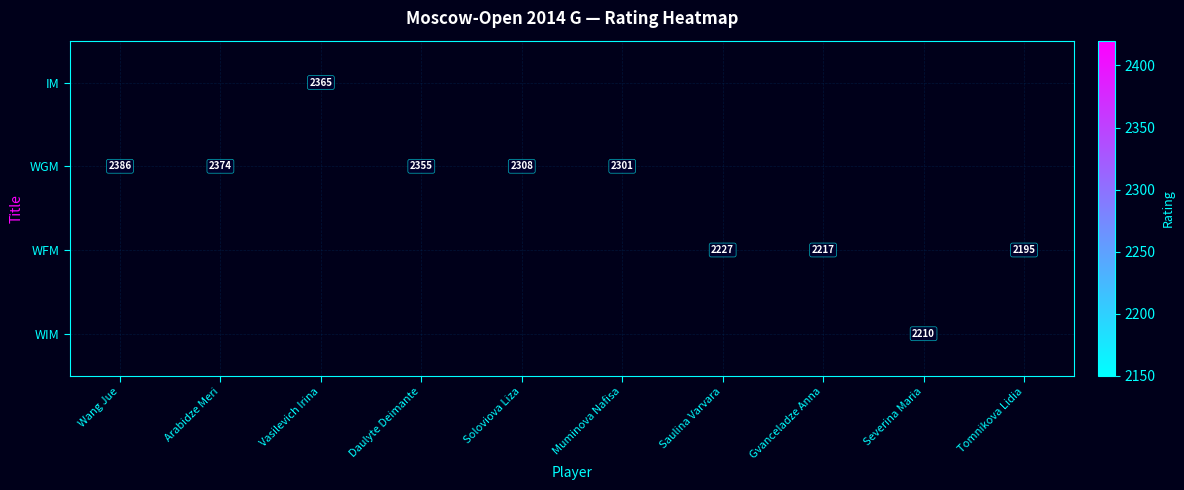

Is it true that WGM equals 2386 at Wang Jue?

True